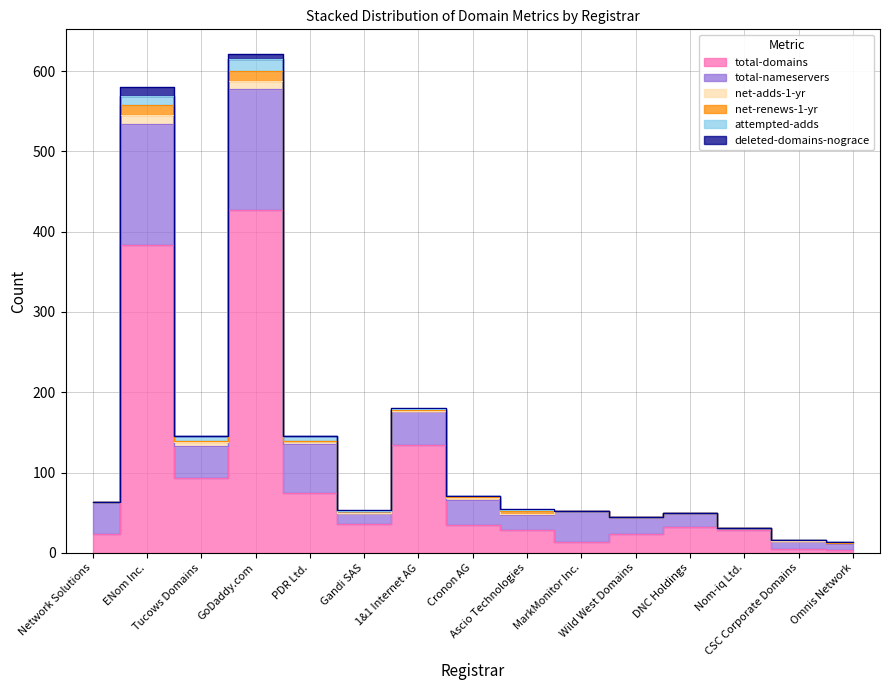

How many lines are shown in the chart?

6